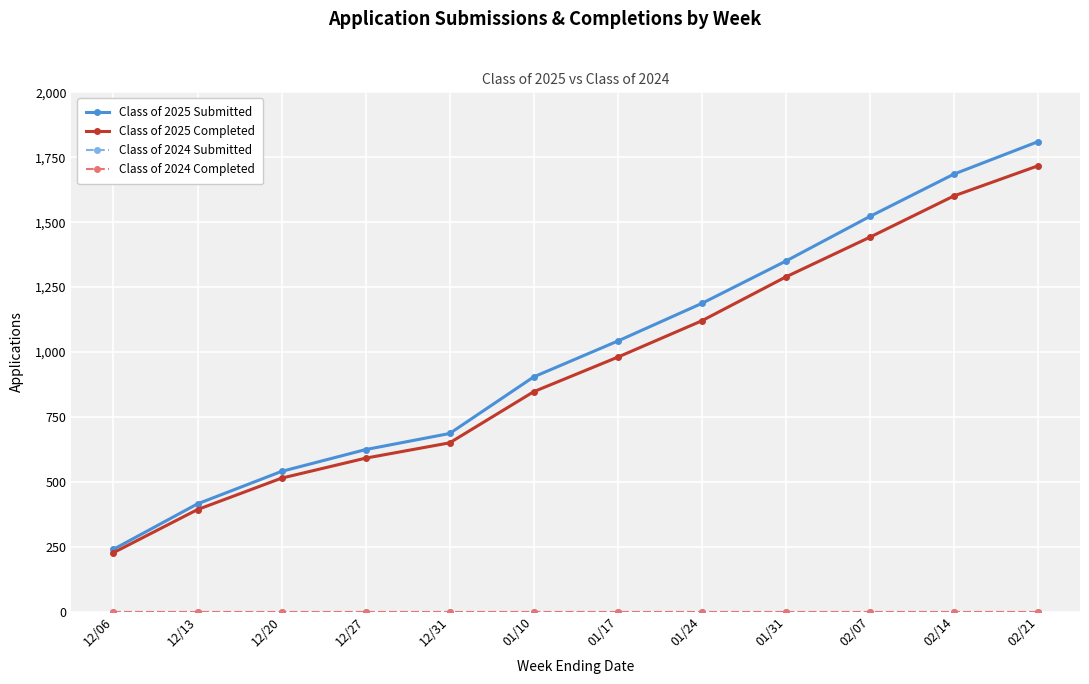

Does the chart have visible grid lines?

Yes